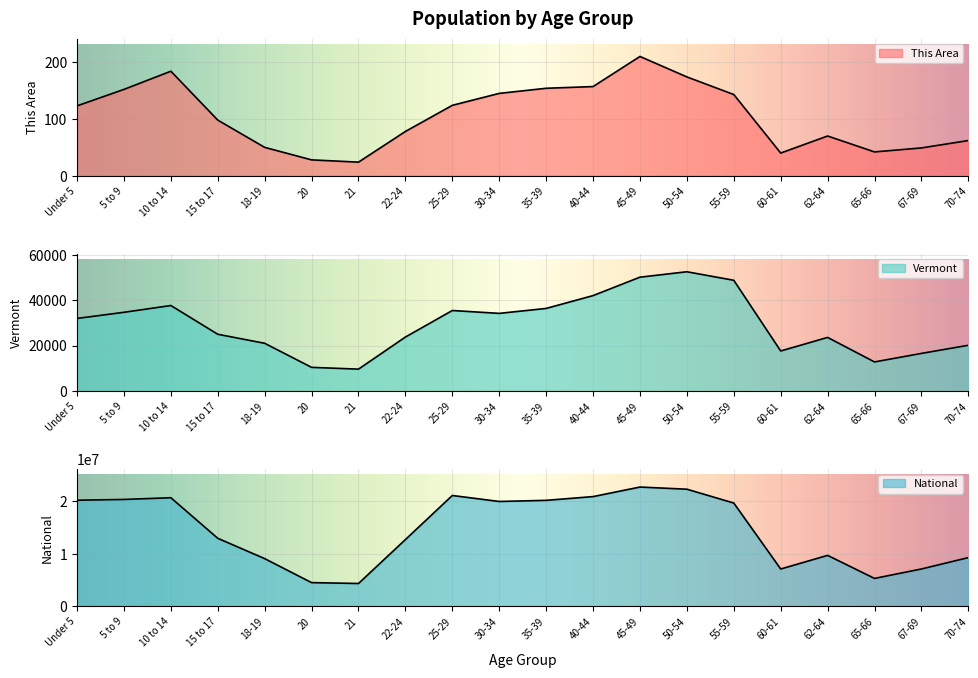

True or false: This Area and Vermont cross at least once.

False